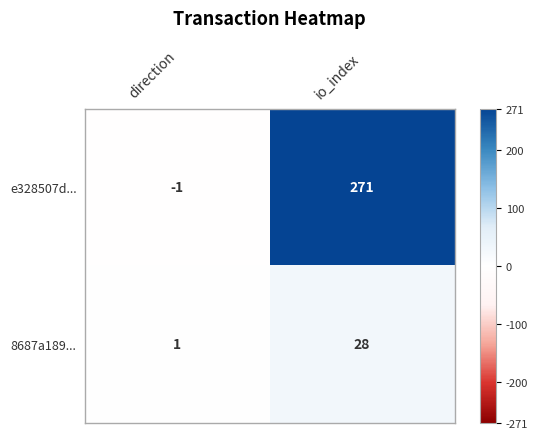

Which series has the largest total across all categories?

e328507d...